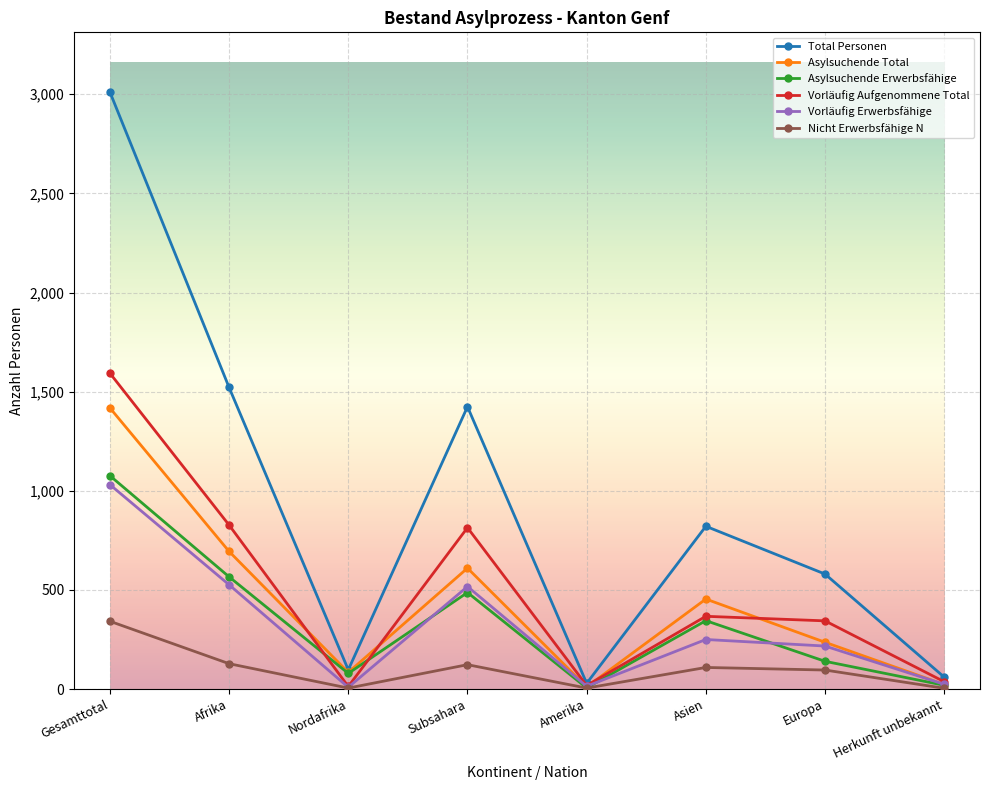

Where is the first local maximum for Nicht Erwerbsfähige N?

Subsahara